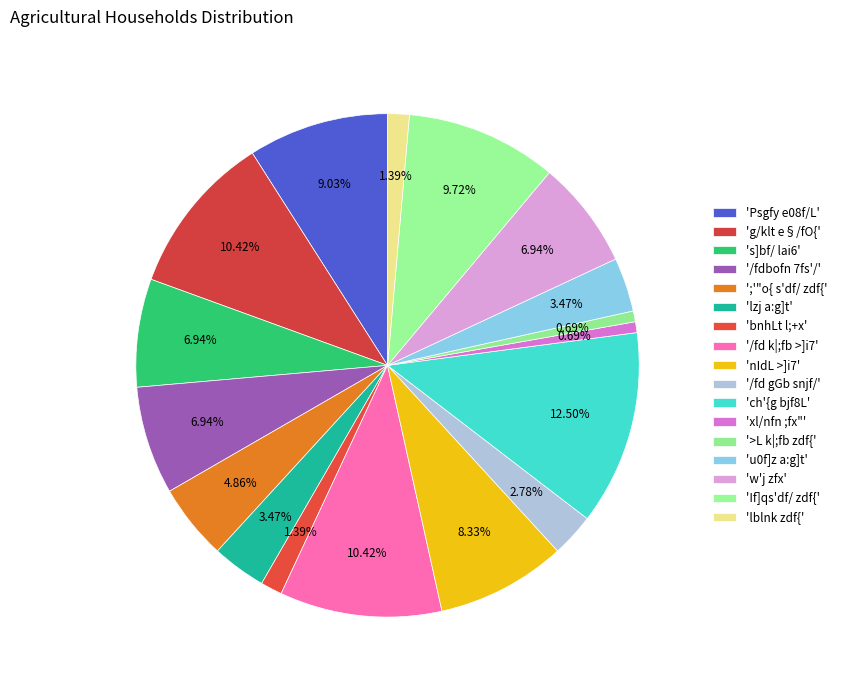

How many segments does this pie chart have?

17